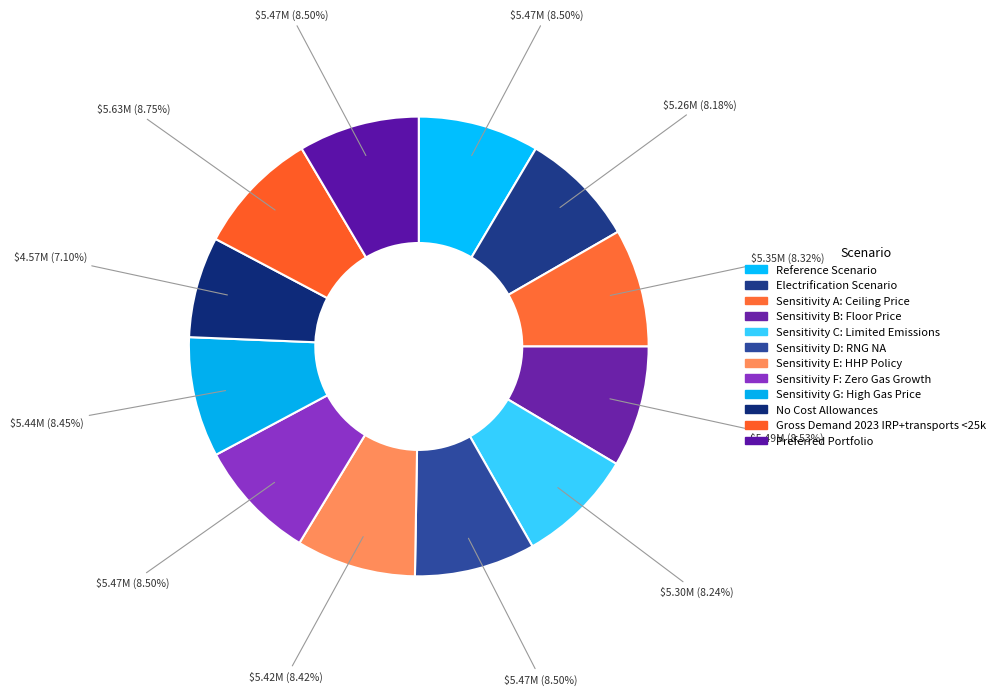

Approximately how many times larger is the value at Sensitivity B: Floor Price compared to Gross Demand 2023 IRP+transports <25k?

1.0